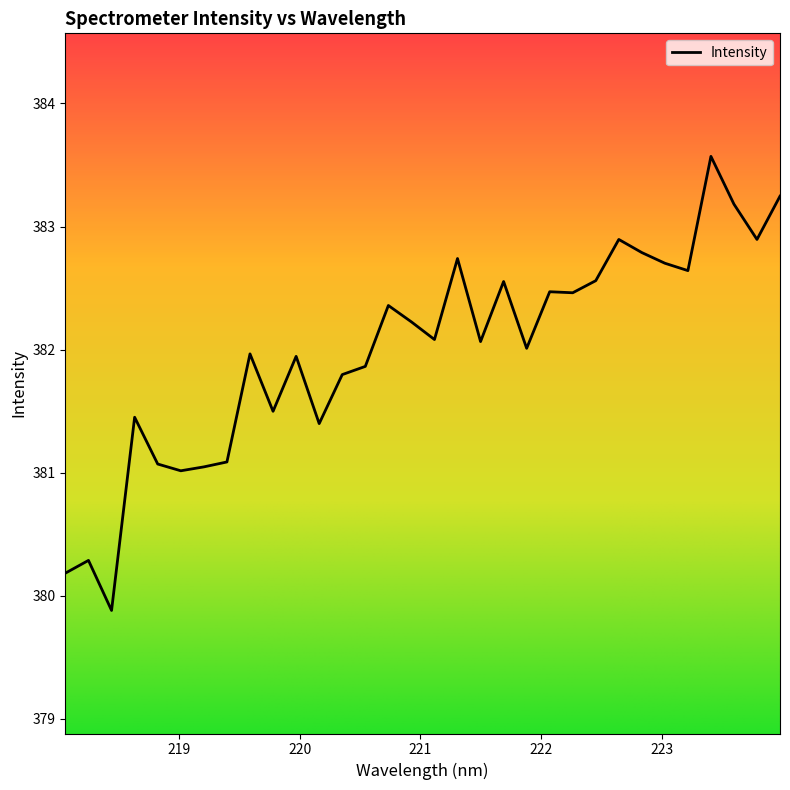

What is the difference between the maximum and minimum values?

3.7